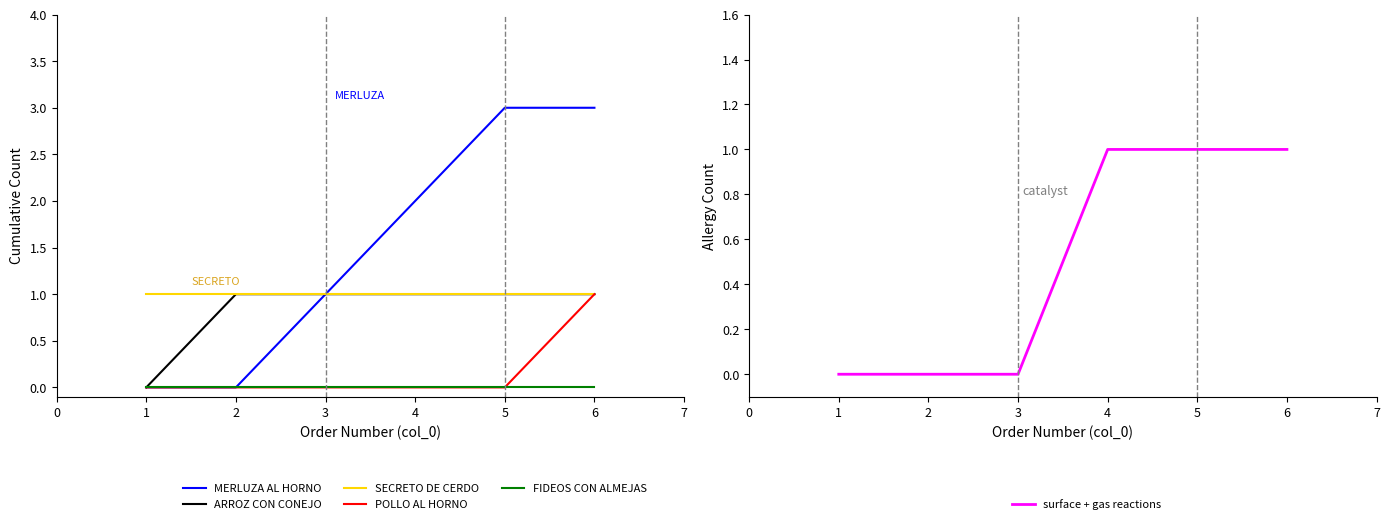

Reading left to right, list all the values displayed in this chart.

MERLUZA AL HORNO: 0	0	1	2	3	3
ARROZ CON CONEJO: 0	1	1	1	1	1
SECRETO DE CERDO: 1	1	1	1	1	1
POLLO AL HORNO: 0	0	0	0	0	1
FIDEOS CON ALMEJAS: 0	0	0	0	0	0
surface + gas reactions: 0	0	0	1	1	1